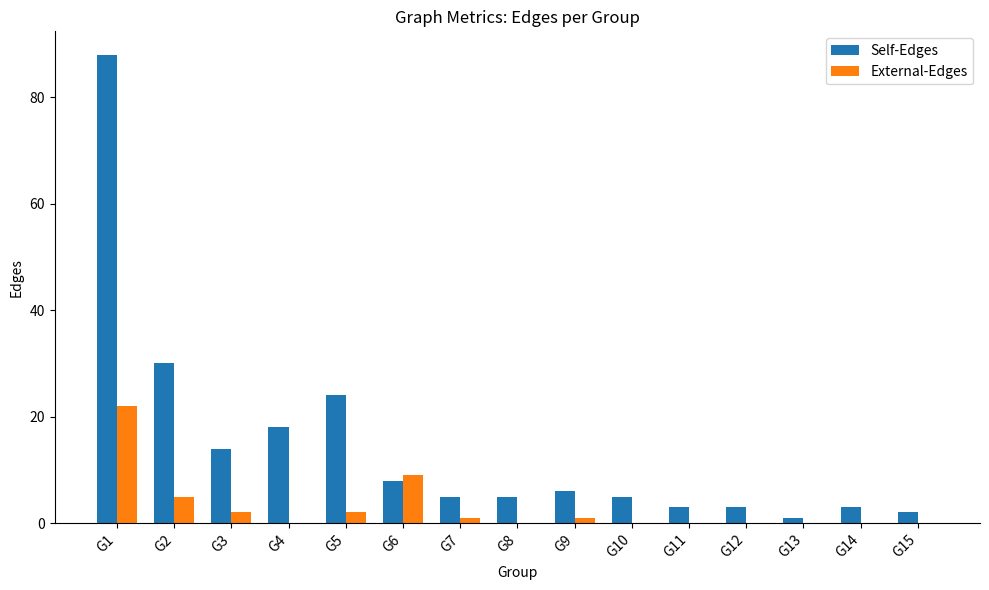

True or false: Self-Edges has a value of 3 at G12.

True